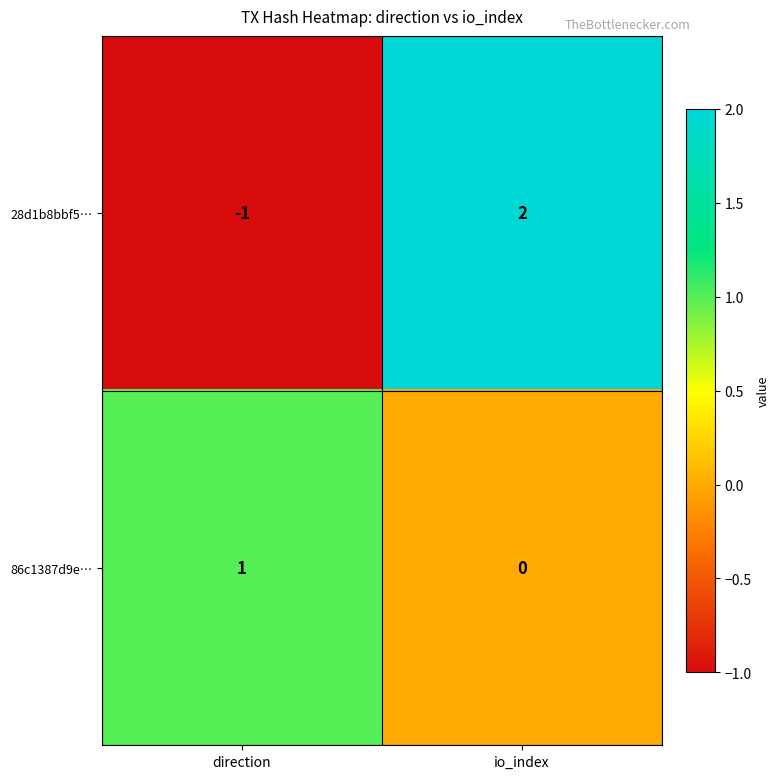

Reading right to left, transcribe all the data shown in this chart.

28d1b8bbf5…: 2	-1
86c1387d9e…: 0	1